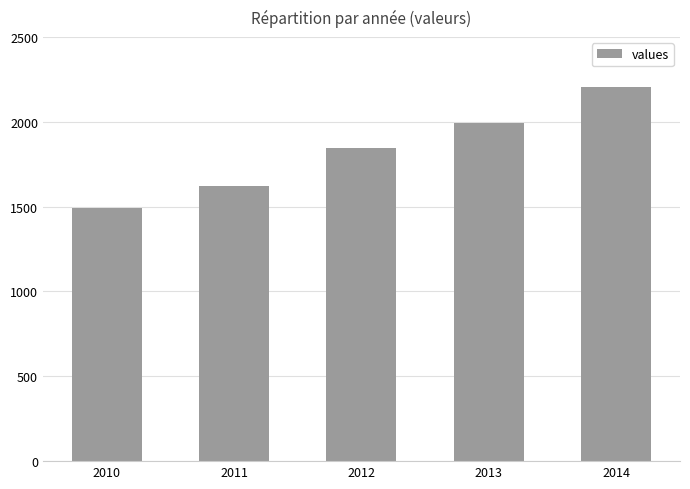

How many values are between 1619 and 1993?

3